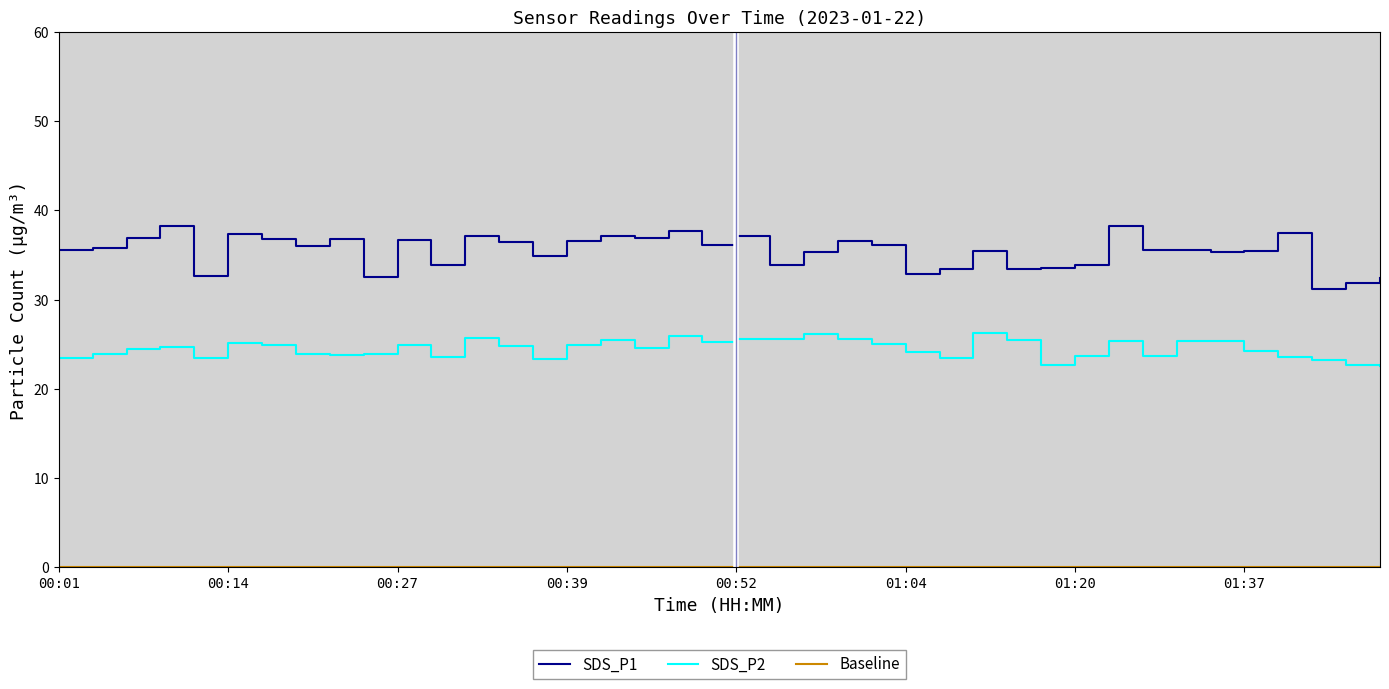

True or false: SDS_P1 and SDS_P2 intersect in this chart.

False